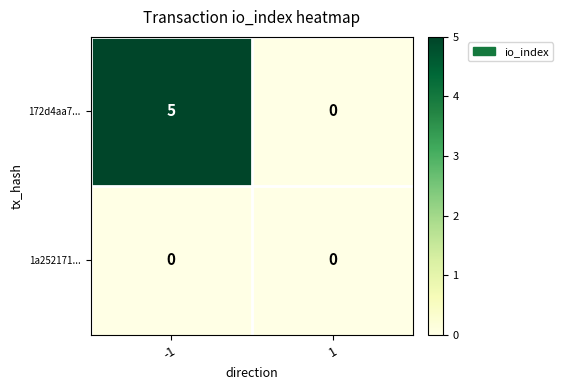

Which series has the largest total across all categories?

172d4aa7...